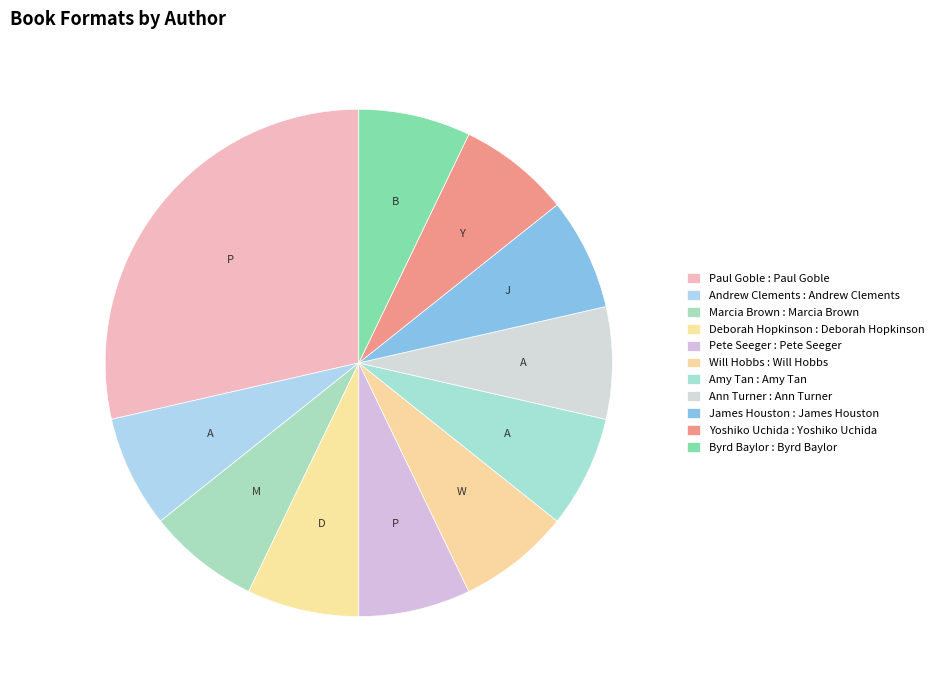

To the nearest percent, what is the average slice percentage?

9%